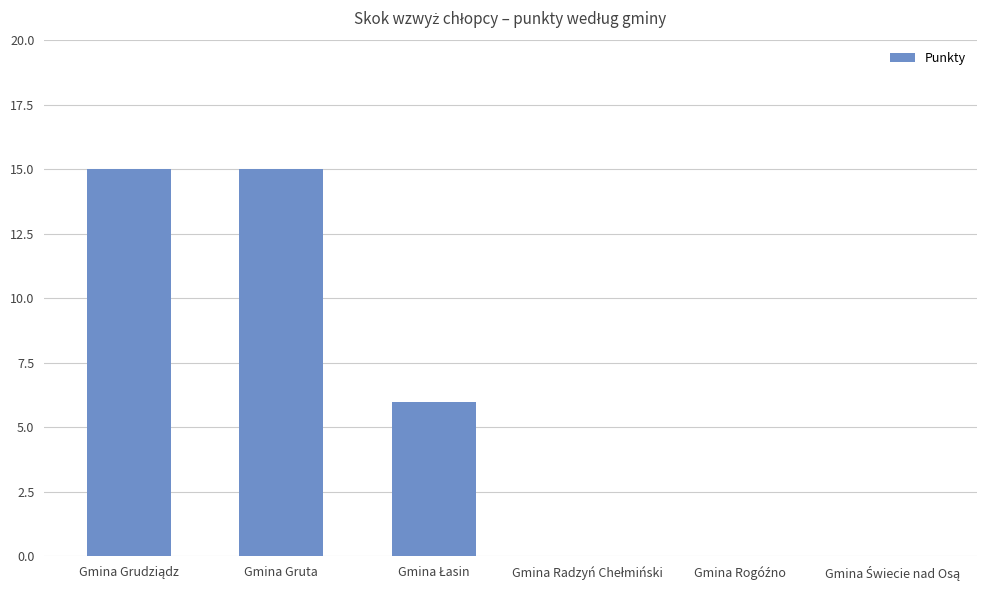

What is the greatest value displayed?

15